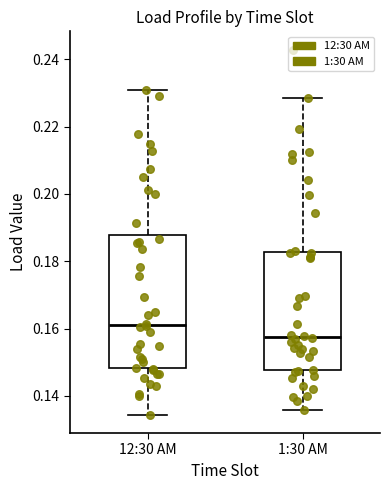

Where does the median line of the box for 1:30 AM sit on the y-axis? The values are not printed on the chart, so give them approximately, as read against the axis.

0.158